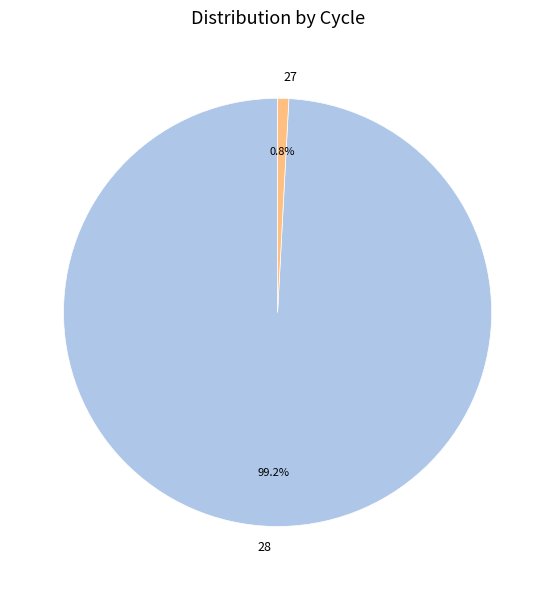

Between 28 and 27, which is larger?

28